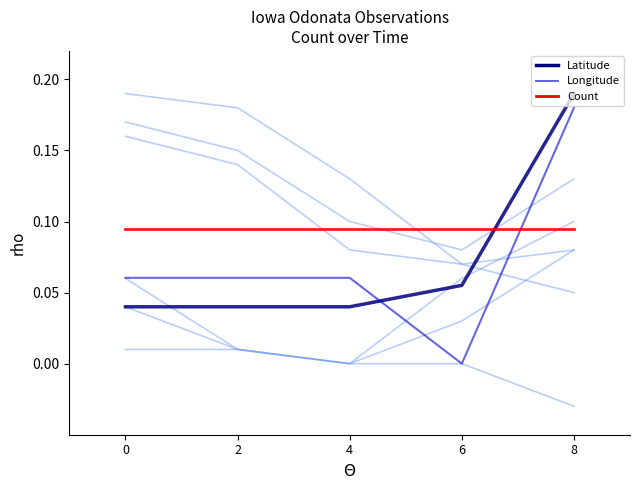

Count the Latitude values in the range 0 to 1.

5